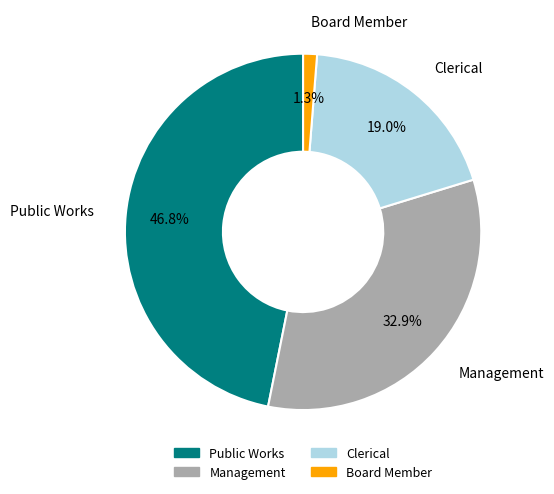

The Board Member slice represents 1% of the pie. True or false?

True